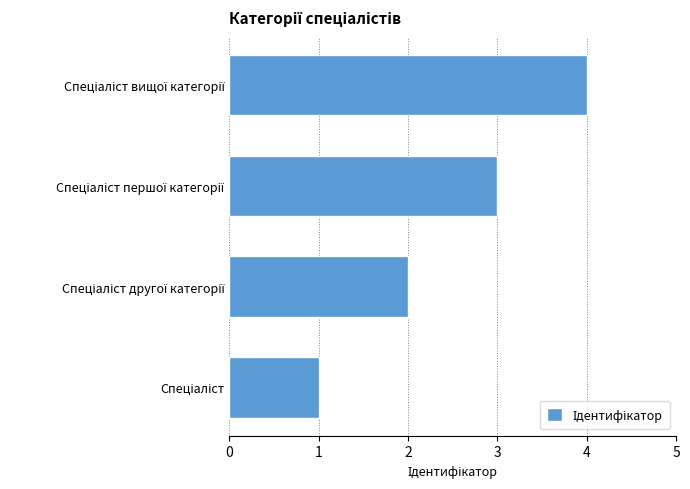

What is the greatest value displayed?

4